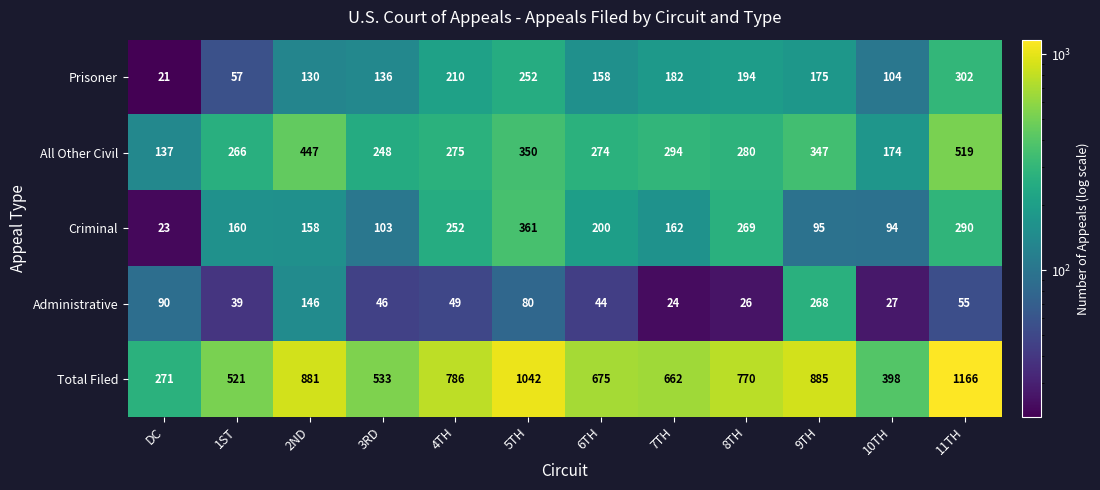

Rank the series at 10TH from highest to lowest value.

Total Filed, All Other Civil, Prisoner, Criminal, Administrative